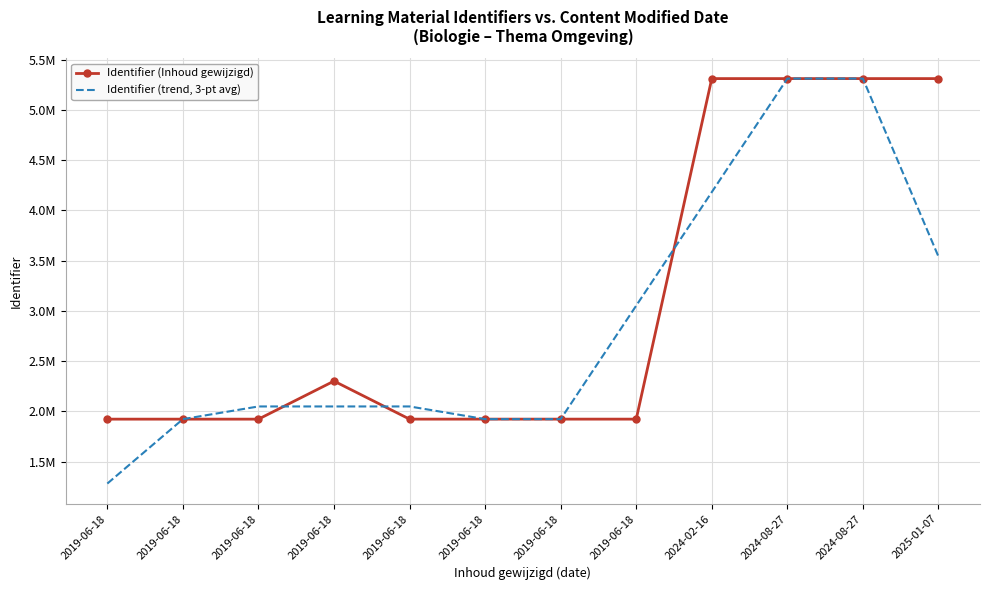

What are all the series names shown in the legend?

Identifier (Inhoud gewijzigd), Identifier (trend, 3-pt avg)